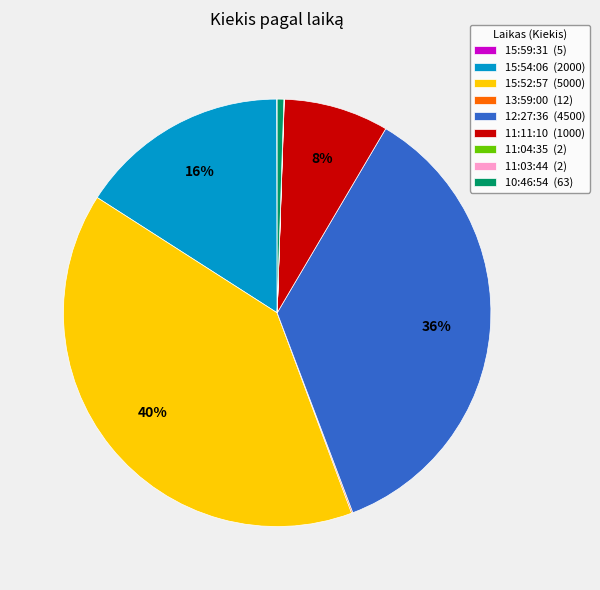

To the nearest percent, what percentage of the pie is 12:27:36 (4500)?

36%